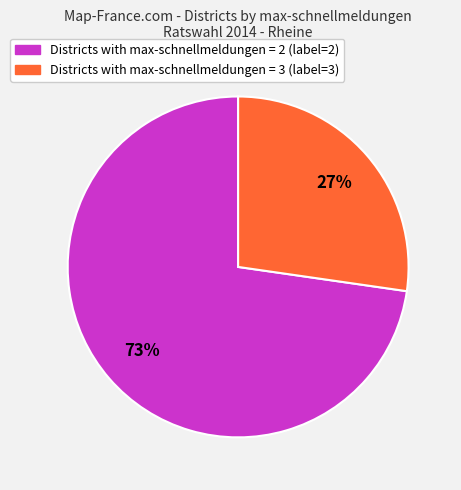

To the nearest percent, what is the average slice percentage?

50%